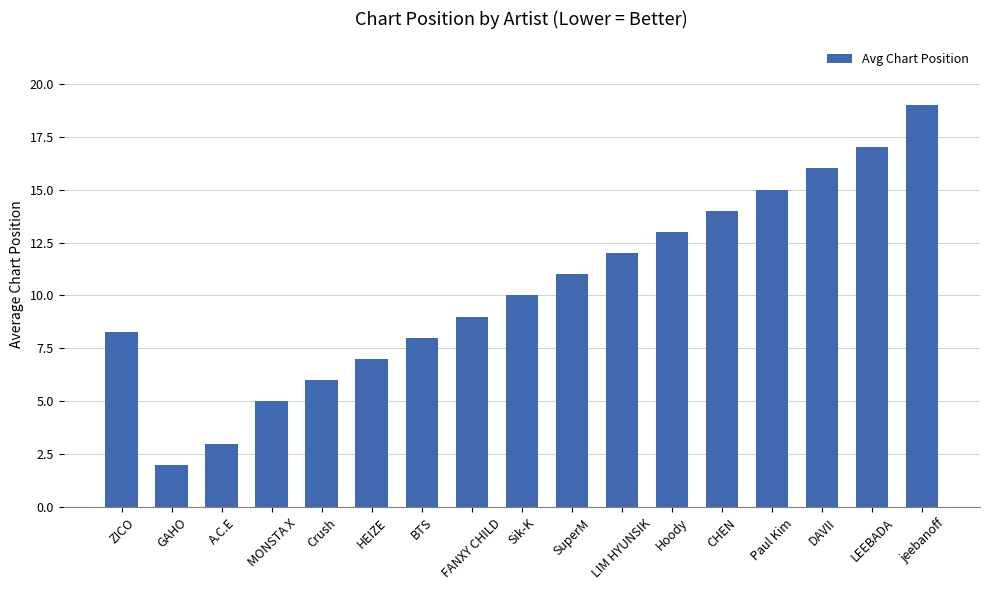

True or false: the data shows 5.6 at SuperM.

False